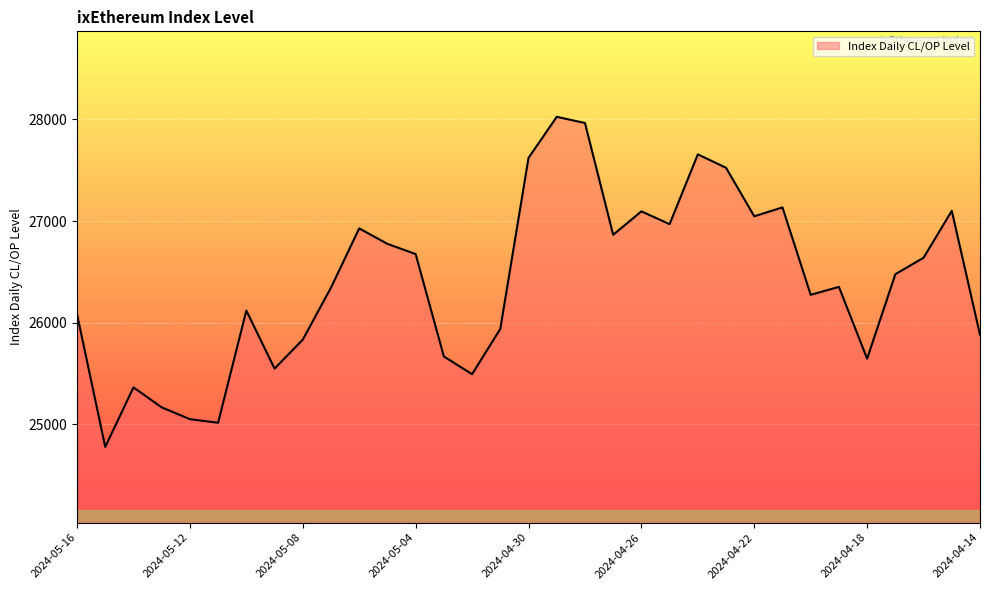

What is the difference between the maximum and minimum values?

3246.4